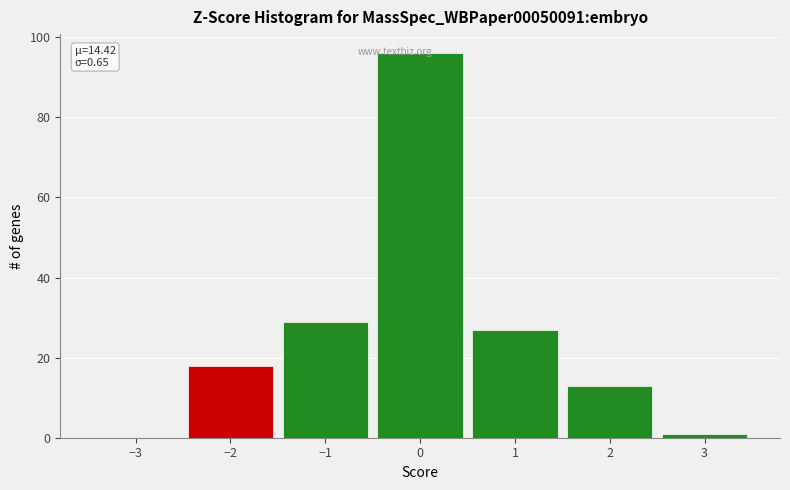

Which range on the x-axis has the tallest bar?

-0.5 to 0.5